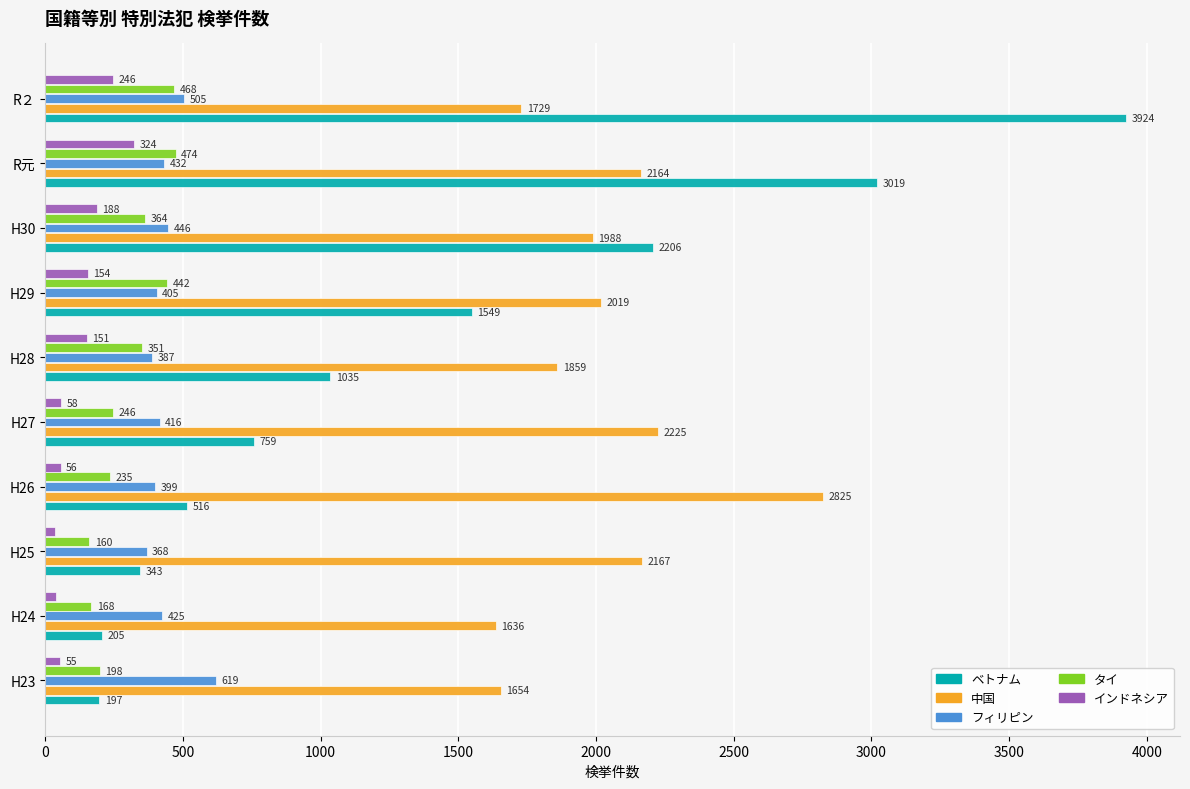

At which category is the sum across all series the highest?

R２